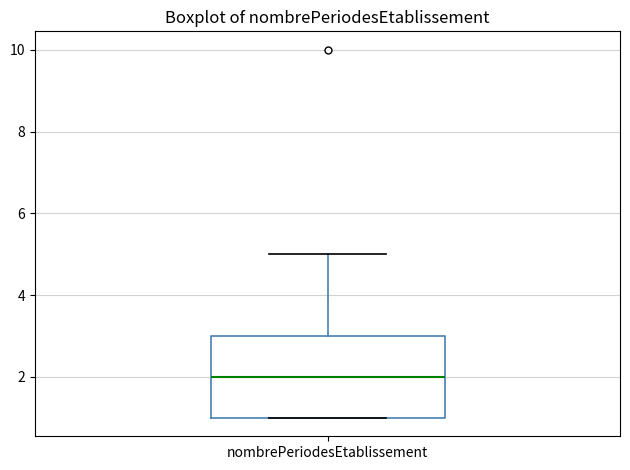

Read this box plot against the y-axis: the position of the median line, the range covered by the box, and the ends of both whiskers. The values are not printed on the chart, so give them approximately, as read against the axis.

median 2, box 1 to 3, whiskers 1 to 5